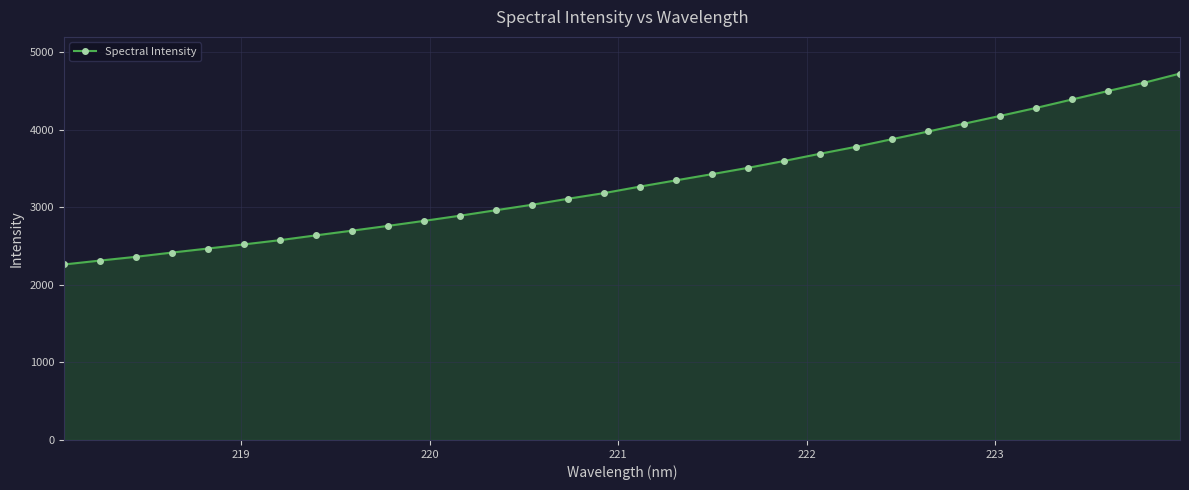

What is the maximum value shown in the chart?

4725.9